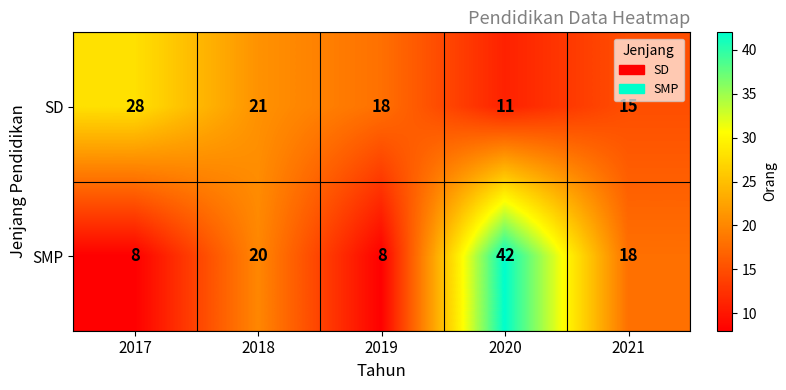

At which category is the sum across all series the highest?

2020